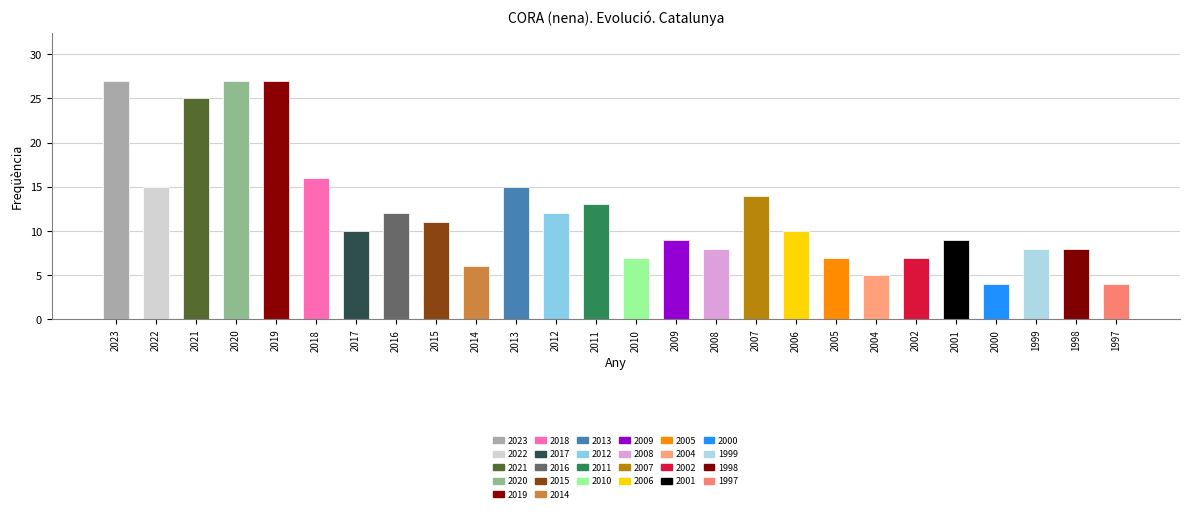

Which has a higher value, 2013 or 1998?

2013